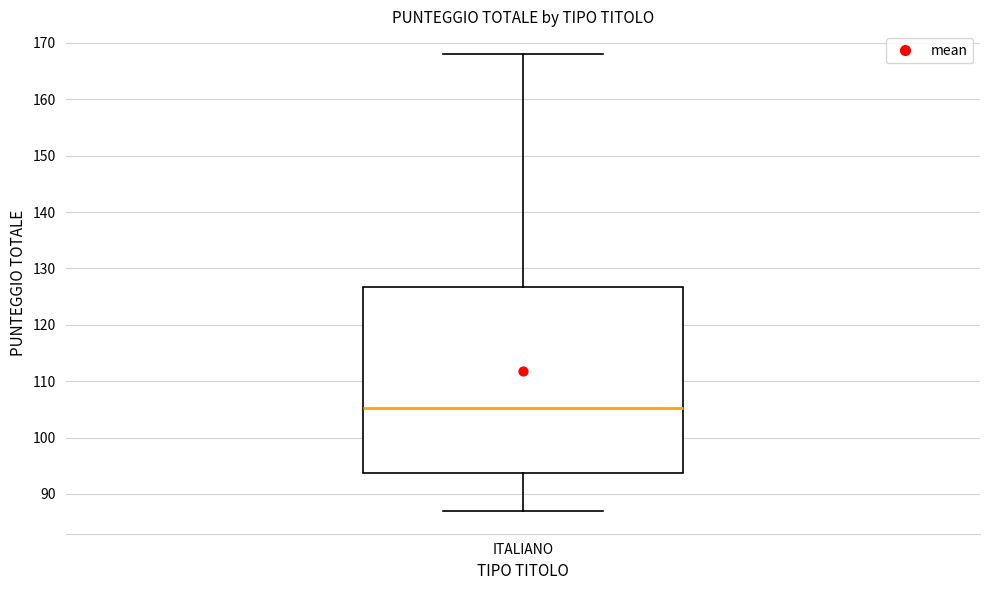

Transcribe this box plot: give where the median line is, the range the box spans, and where the two whiskers end, as read against the y-axis. The values are not printed on the chart, so give them approximately, as read against the axis.

median 105, box 94 to 127, whiskers 87 to 168